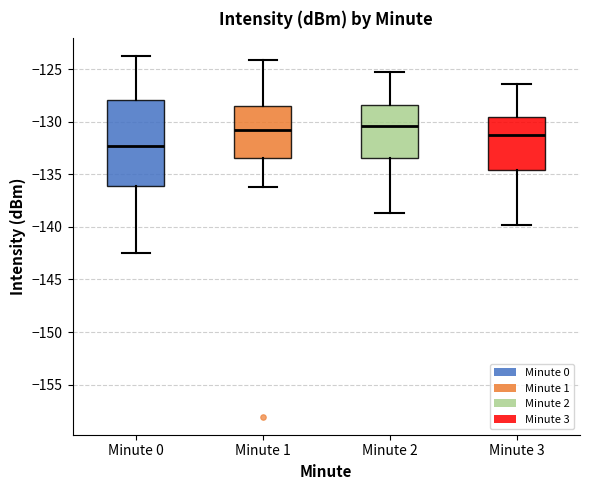

Comparing the boxes themselves (not the whiskers), which one is the tallest?

Minute 0